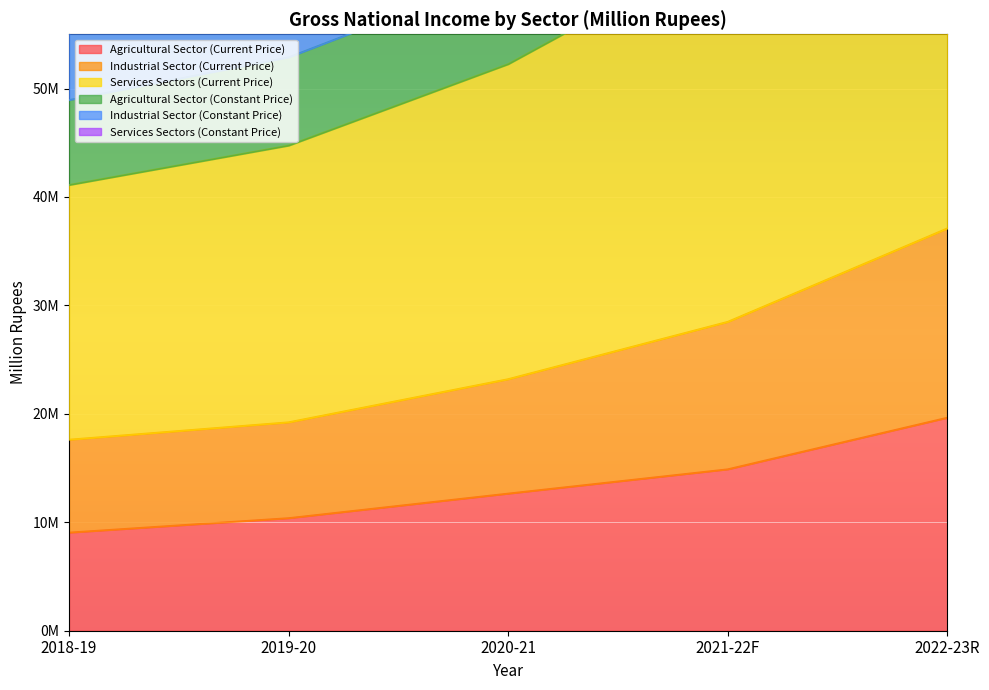

What is the total value across all series at 2022-23R?

145418604